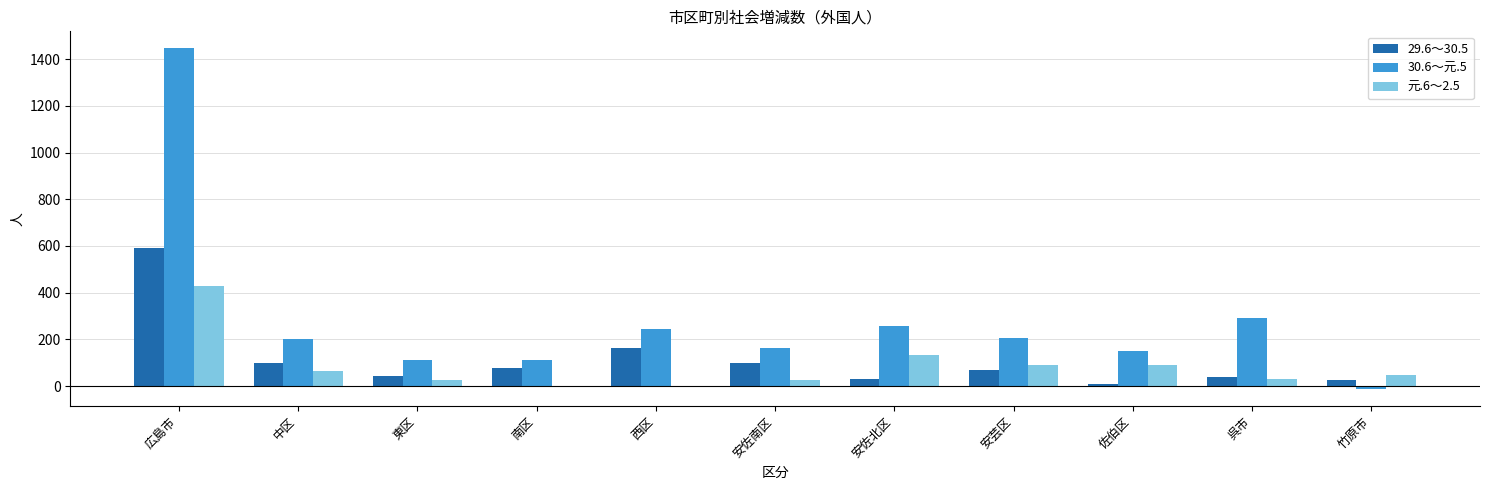

Count the number of data series in this chart.

3